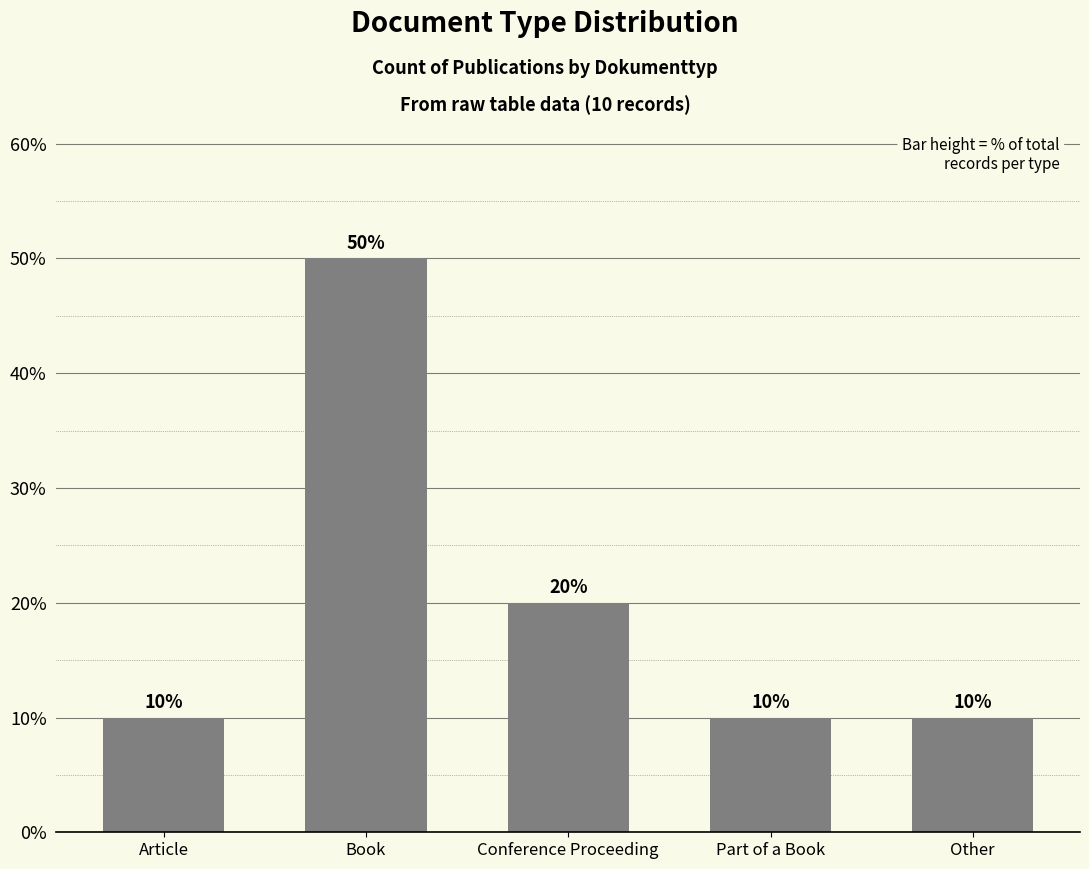

Reading left to right, list all the values displayed in this chart.

10	50	20	10	10